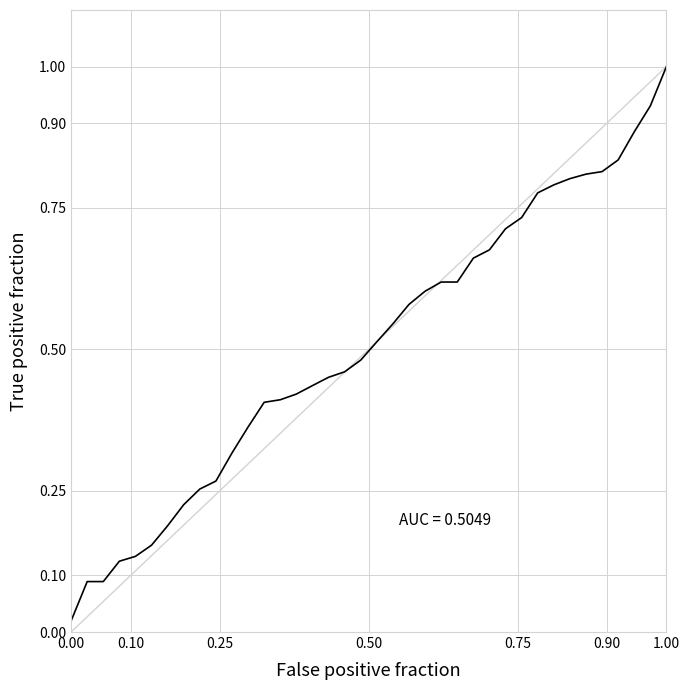

The value at 15 is 0.4. True or false?

True